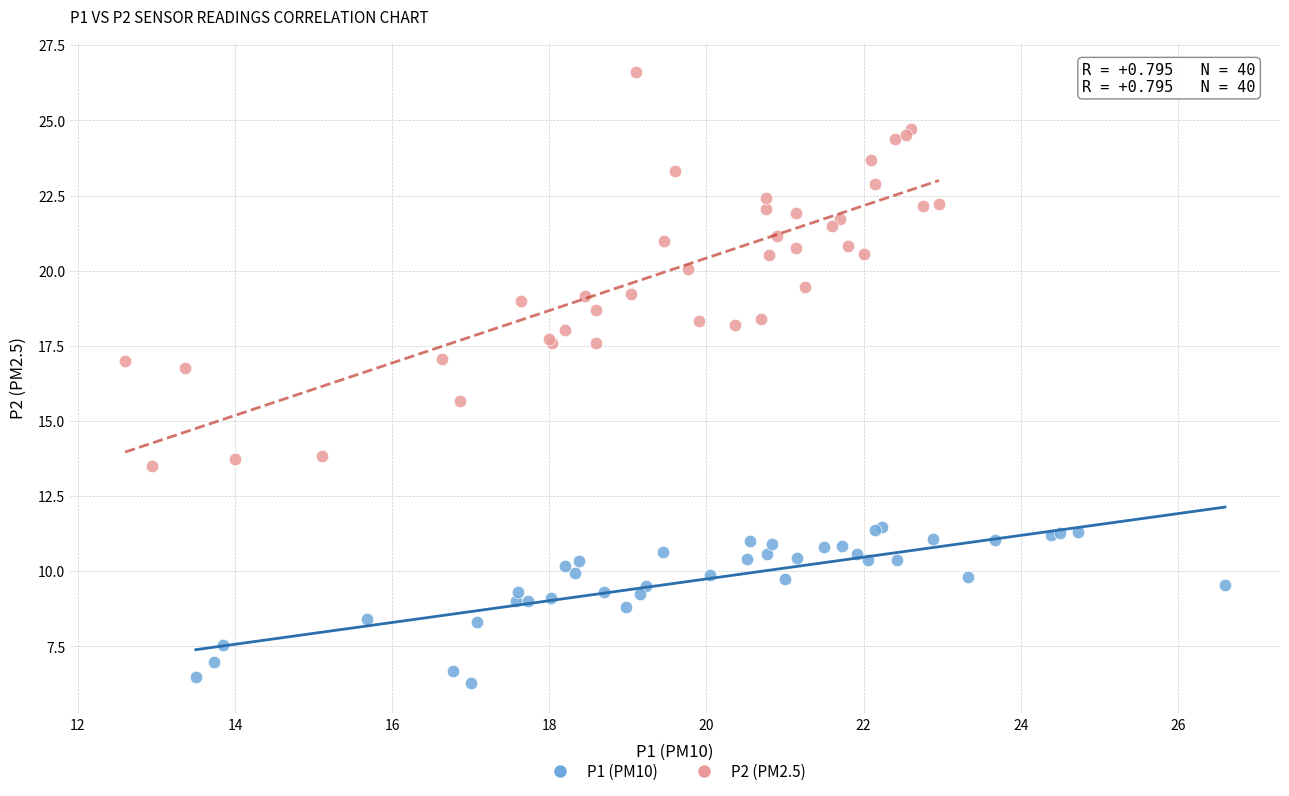

Which series reaches the minimum Y coordinate?

P1 (PM10)